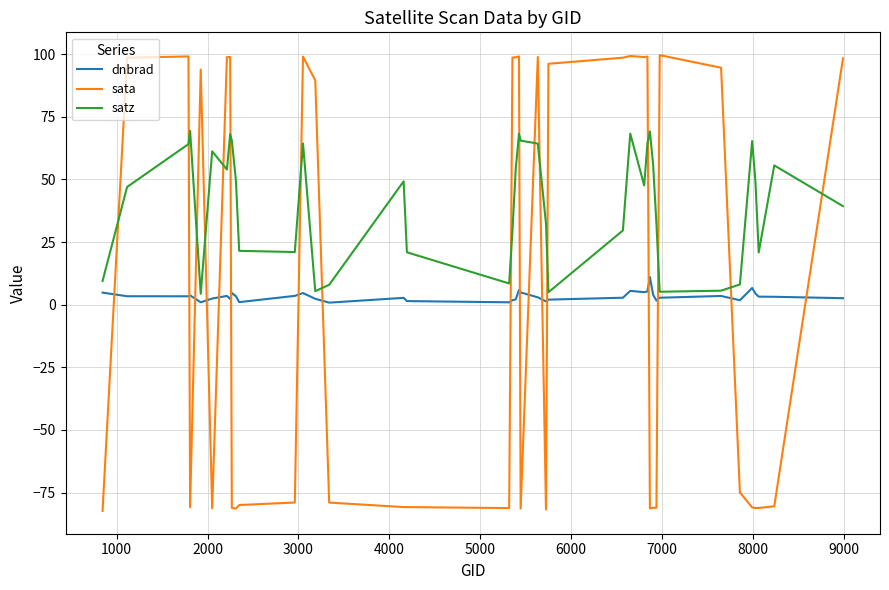

What is the maximum value shown in the chart?

99.6